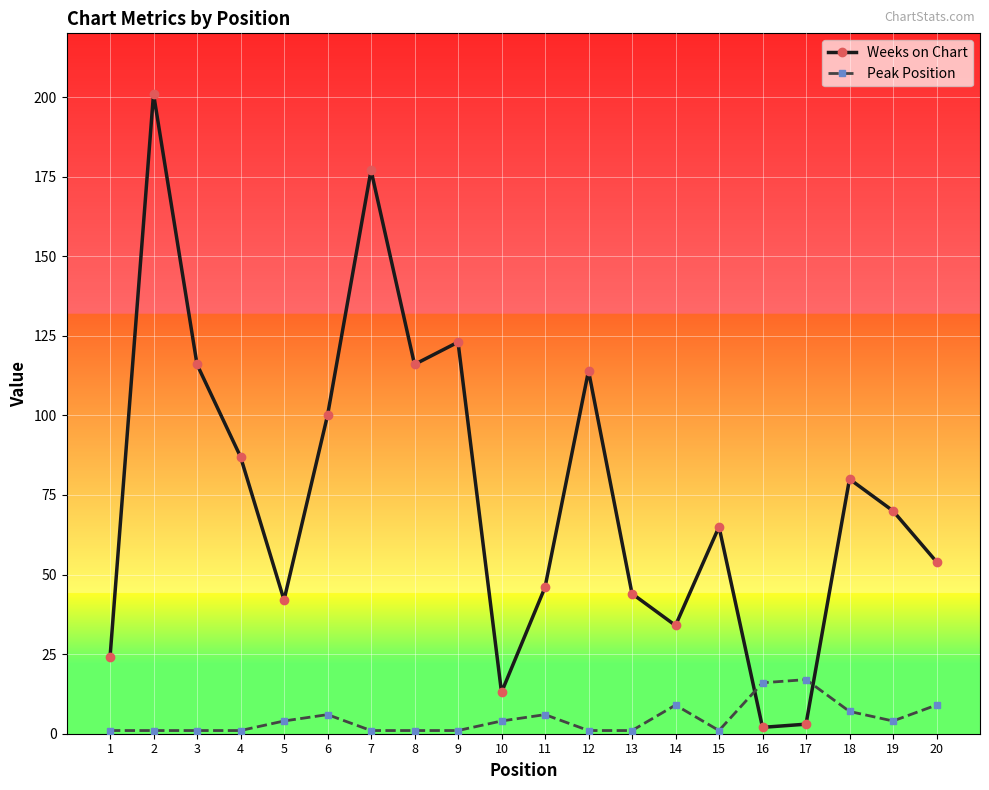

What is the difference between the maximum and minimum values in the Weeks on Chart series?

199